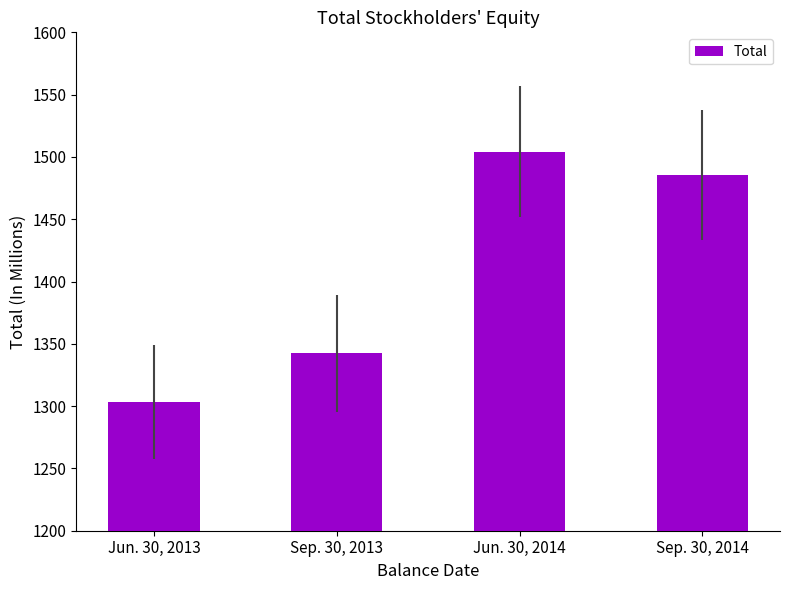

What is the label of the 3rd bar from the right?

Sep. 30, 2013